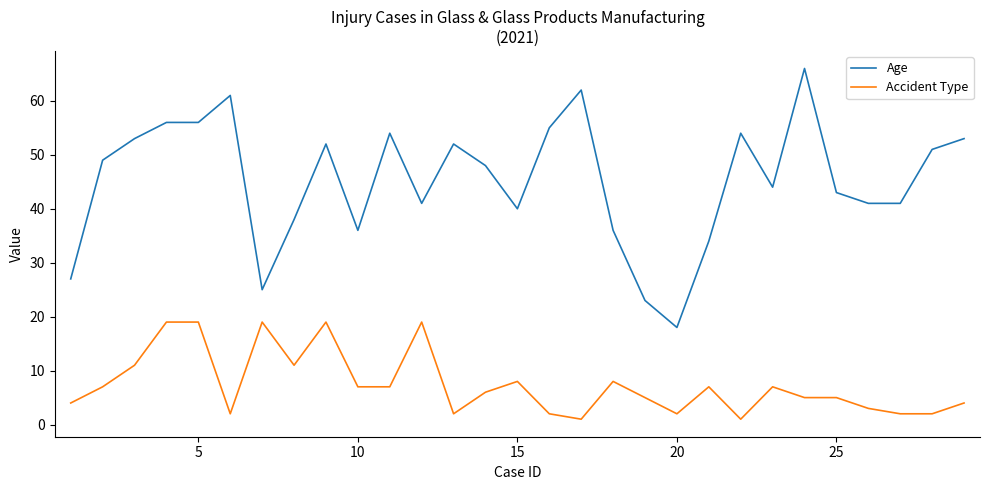

What is the greatest value displayed?

66